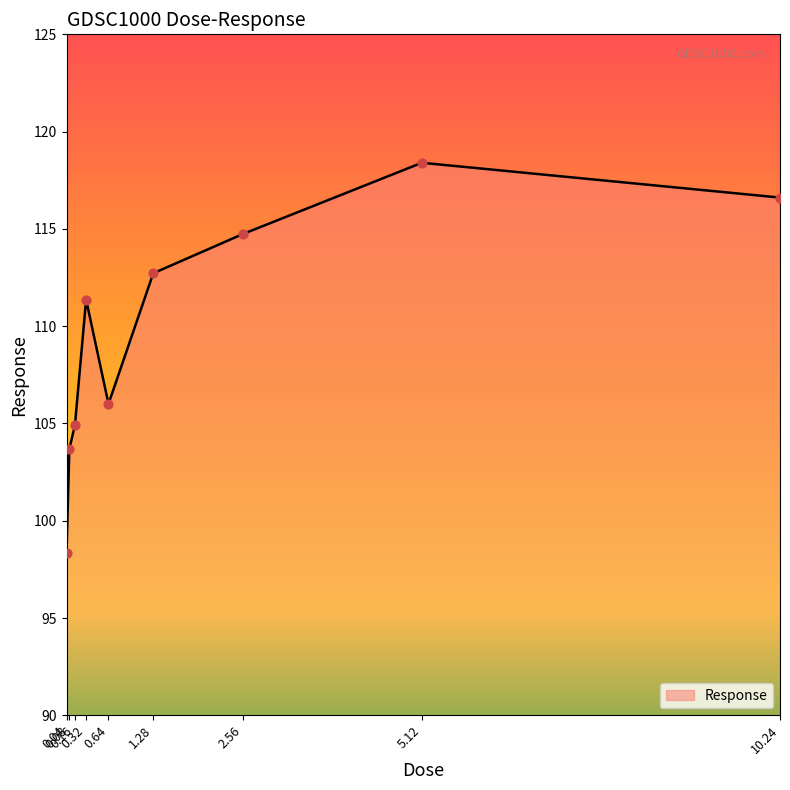

Which has a higher value, 0.32 or 0.16?

0.32